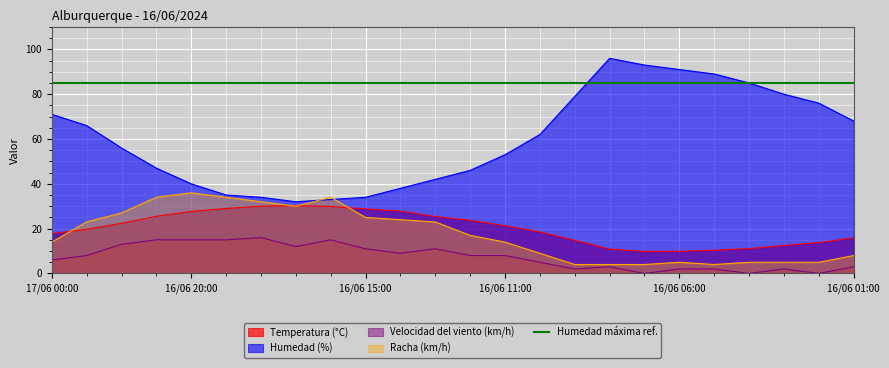

What value does the Temperatura (°C) series have at 16/06 08:00?

10.9